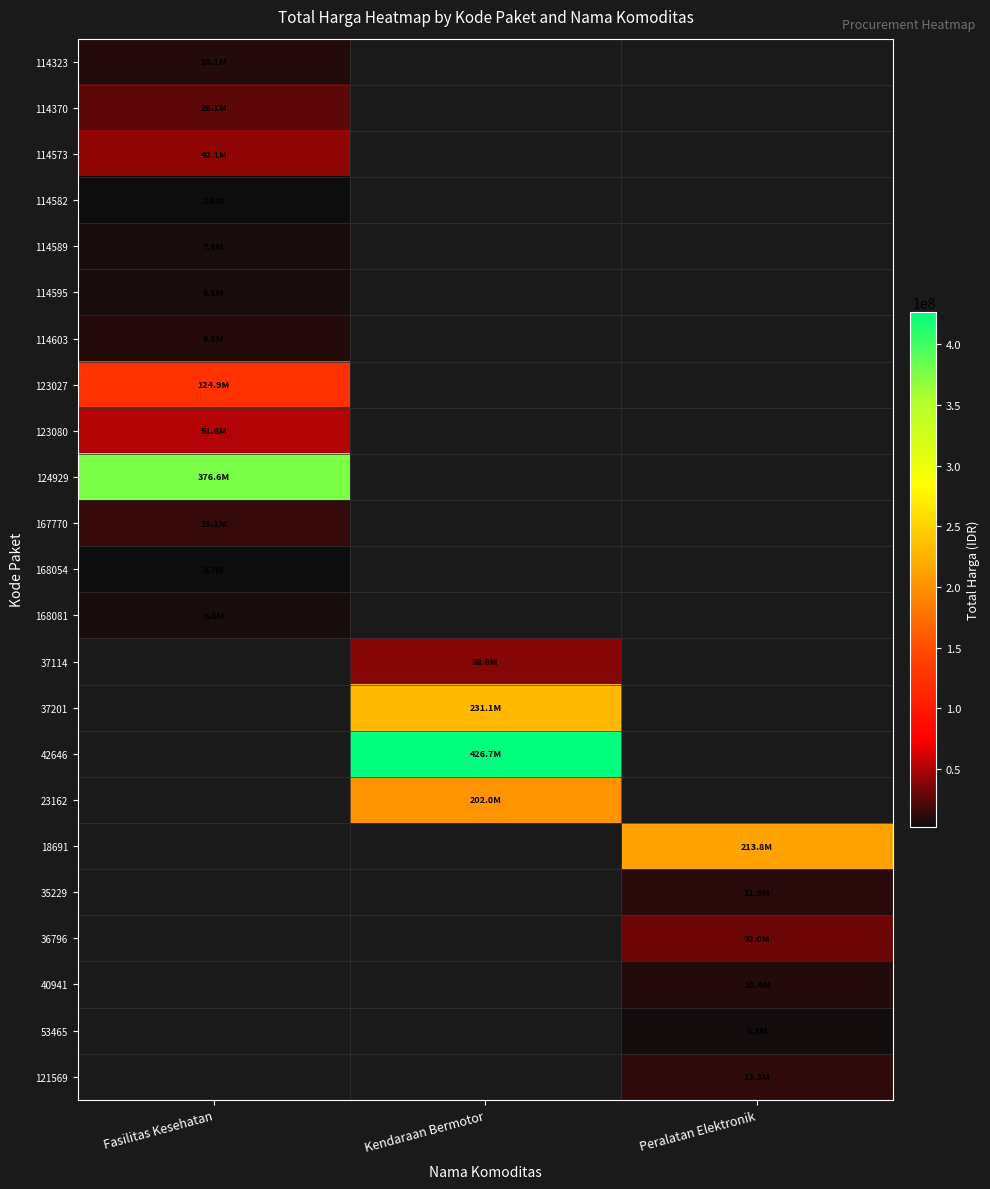

Reading left to right, transcribe all the data shown in this chart.

114323: Fasilitas Kesehatan=10062484	Kendaraan Bermotor=0	Peralatan Elektronik=0
114370: Fasilitas Kesehatan=26136000	Kendaraan Bermotor=0	Peralatan Elektronik=0
114573: Fasilitas Kesehatan=42149455	Kendaraan Bermotor=0	Peralatan Elektronik=0
114582: Fasilitas Kesehatan=2599960	Kendaraan Bermotor=0	Peralatan Elektronik=0
114589: Fasilitas Kesehatan=7529200	Kendaraan Bermotor=0	Peralatan Elektronik=0
114595: Fasilitas Kesehatan=6052778	Kendaraan Bermotor=0	Peralatan Elektronik=0
114603: Fasilitas Kesehatan=9511000	Kendaraan Bermotor=0	Peralatan Elektronik=0
123027: Fasilitas Kesehatan=124900000	Kendaraan Bermotor=0	Peralatan Elektronik=0
123080: Fasilitas Kesehatan=51612000	Kendaraan Bermotor=0	Peralatan Elektronik=0
124929: Fasilitas Kesehatan=376595700	Kendaraan Bermotor=0	Peralatan Elektronik=0
167770: Fasilitas Kesehatan=15125000	Kendaraan Bermotor=0	Peralatan Elektronik=0
168054: Fasilitas Kesehatan=3746160	Kendaraan Bermotor=0	Peralatan Elektronik=0
168081: Fasilitas Kesehatan=6777480	Kendaraan Bermotor=0	Peralatan Elektronik=0
37114: Fasilitas Kesehatan=0	Kendaraan Bermotor=38810000	Peralatan Elektronik=0
37201: Fasilitas Kesehatan=0	Kendaraan Bermotor=231100000	Peralatan Elektronik=0
42646: Fasilitas Kesehatan=0	Kendaraan Bermotor=426700000	Peralatan Elektronik=0
23162: Fasilitas Kesehatan=0	Kendaraan Bermotor=202000000	Peralatan Elektronik=0
18691: Fasilitas Kesehatan=0	Kendaraan Bermotor=0	Peralatan Elektronik=213825000
35229: Fasilitas Kesehatan=0	Kendaraan Bermotor=0	Peralatan Elektronik=11879100
36796: Fasilitas Kesehatan=0	Kendaraan Bermotor=0	Peralatan Elektronik=32000000
40941: Fasilitas Kesehatan=0	Kendaraan Bermotor=0	Peralatan Elektronik=10374000
53465: Fasilitas Kesehatan=0	Kendaraan Bermotor=0	Peralatan Elektronik=5267600
121569: Fasilitas Kesehatan=0	Kendaraan Bermotor=0	Peralatan Elektronik=13345000